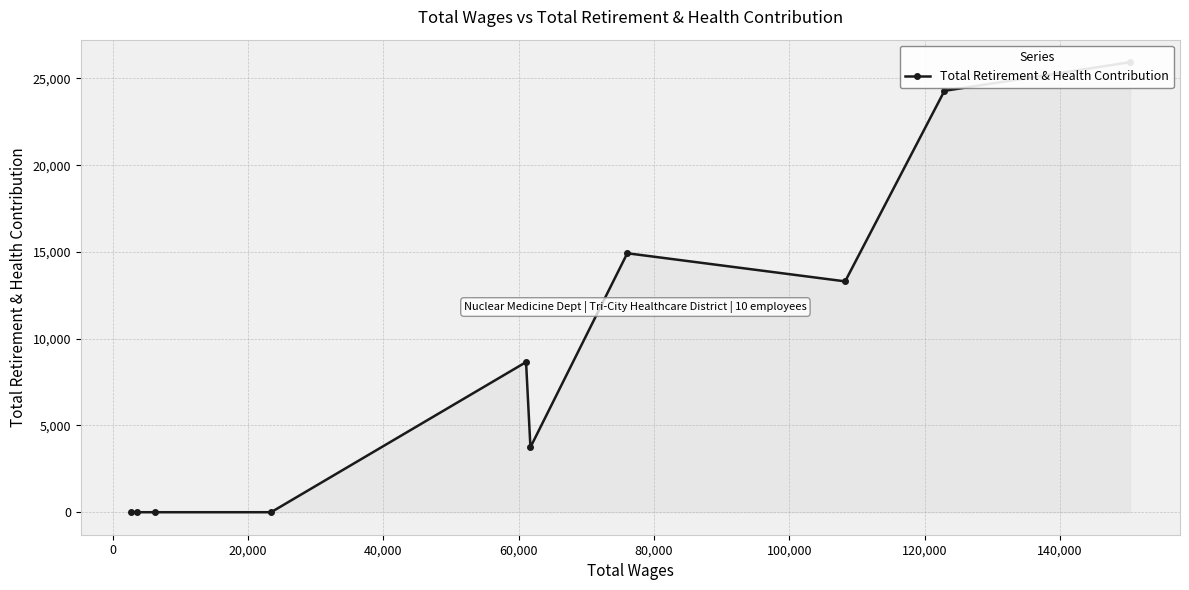

The value at 60,000 is 1853. True or false?

False